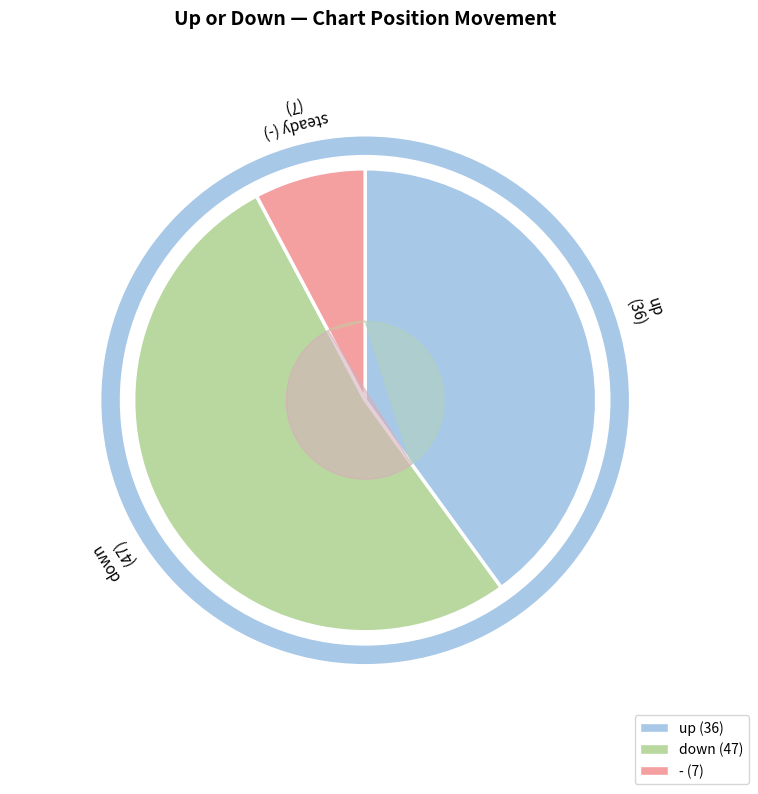

Rank the categories by value from highest to lowest.

down, up, -